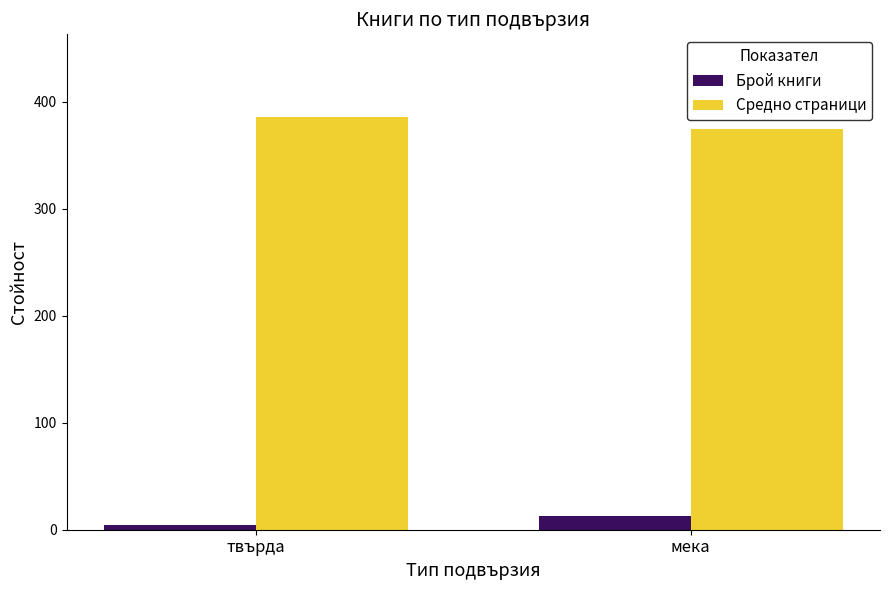

How many Брой книги values are between 4 and 13?

2